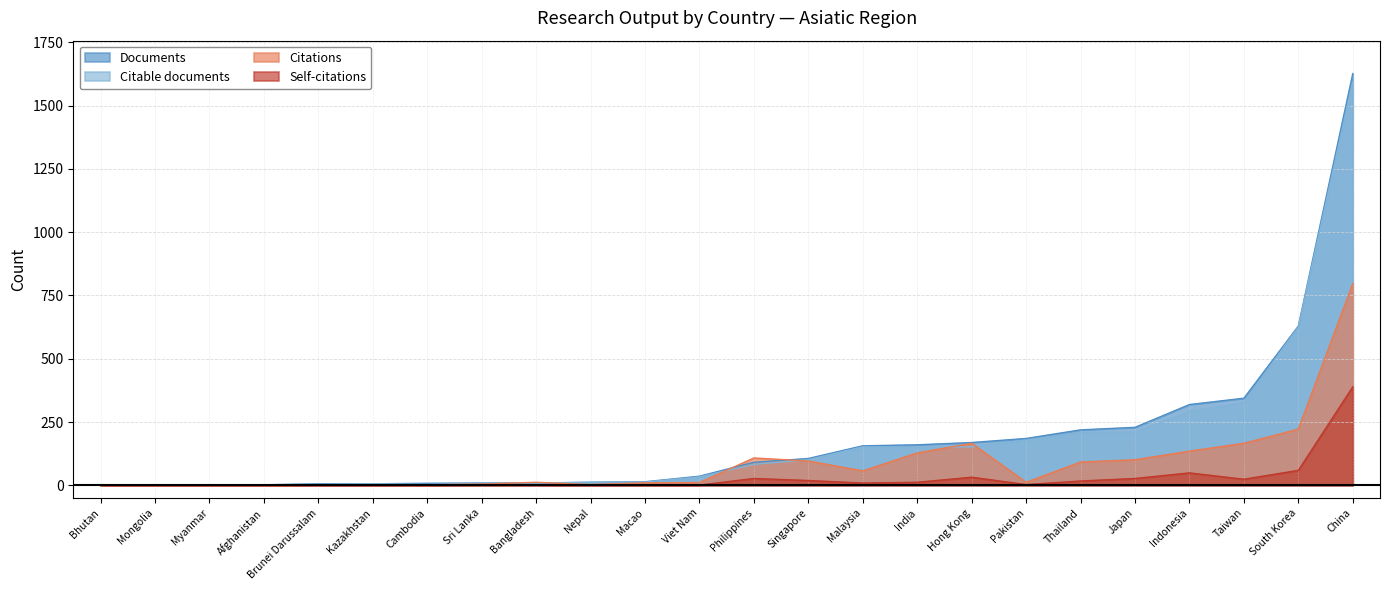

At which label does Documents first exceed 91?

Singapore